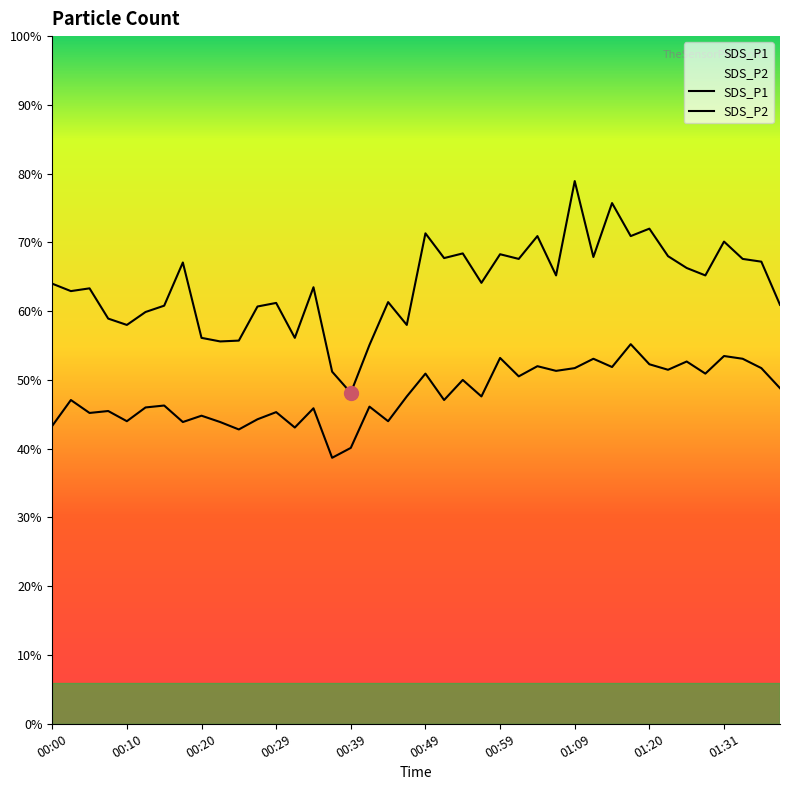

Rank the series by their average value, from highest to lowest.

SDS_P1, SDS_P2